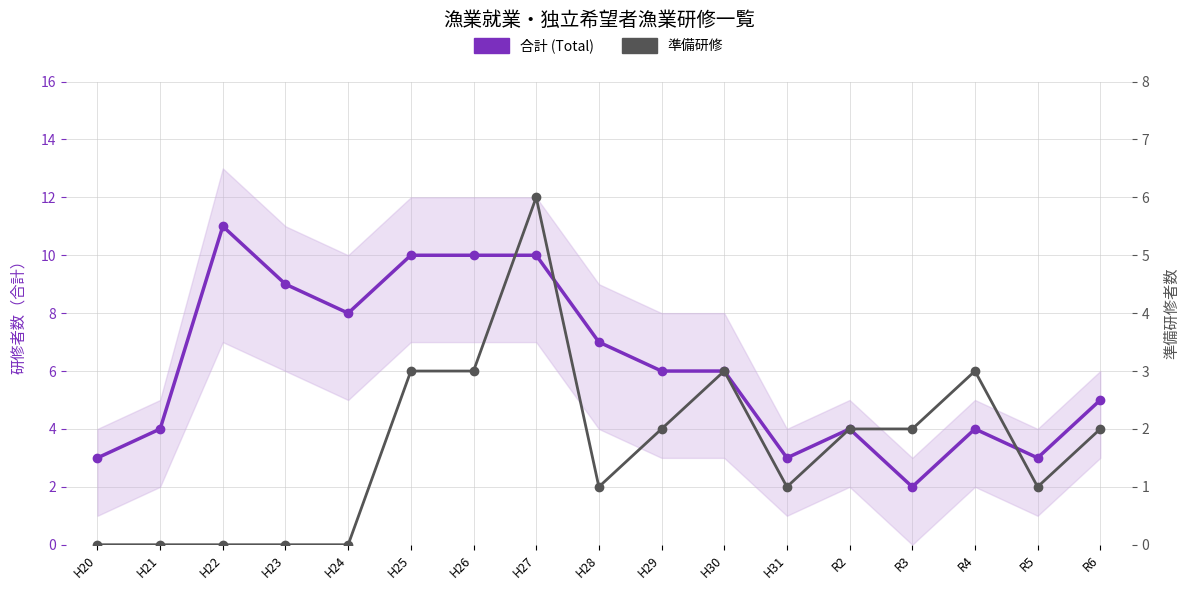

The 合計 (Total) series shows 6 at H26. True or false?

False